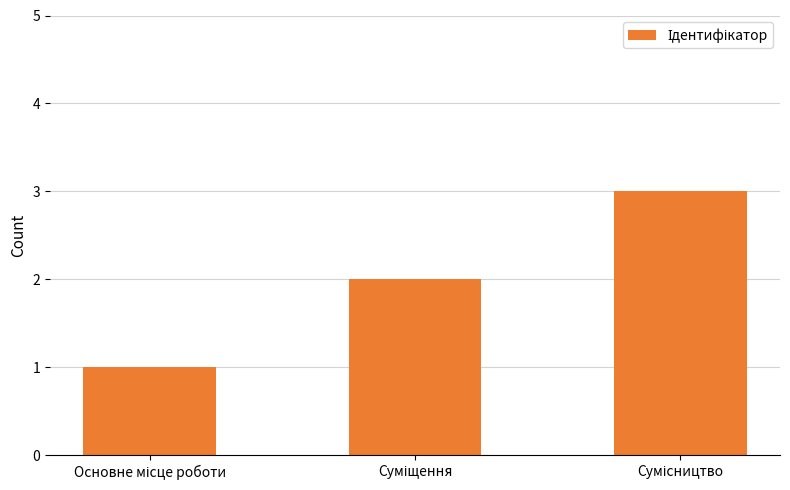

What is the maximum value shown in the chart?

3